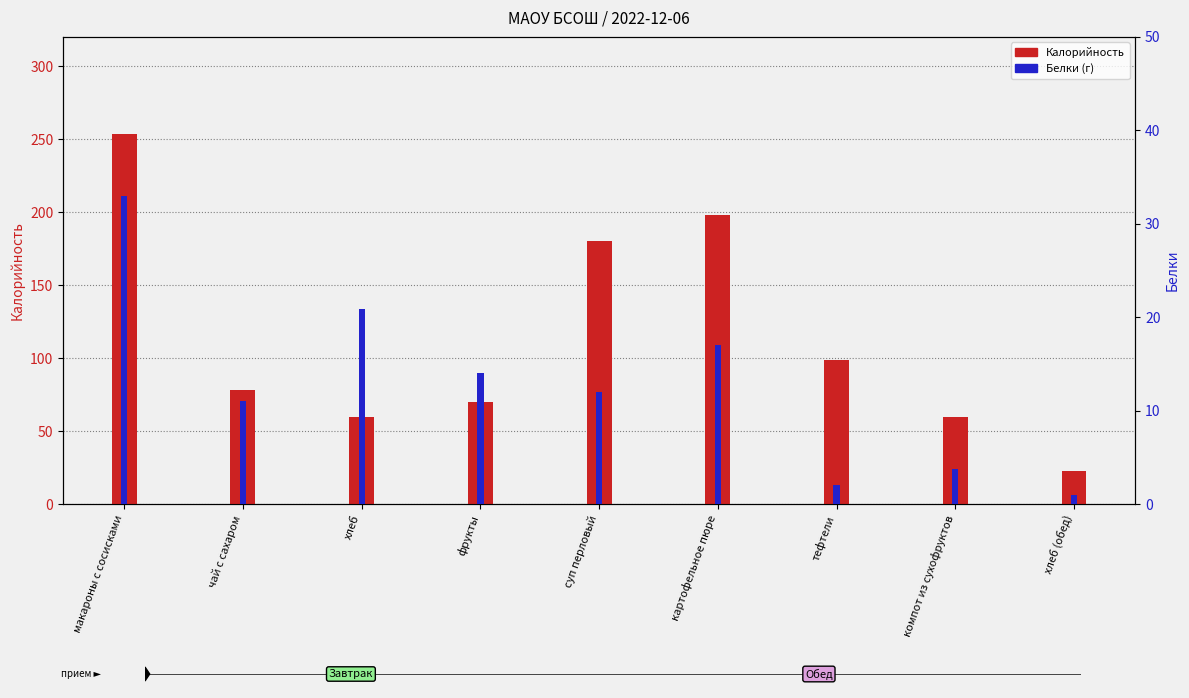

How many bars are there in each group?

2